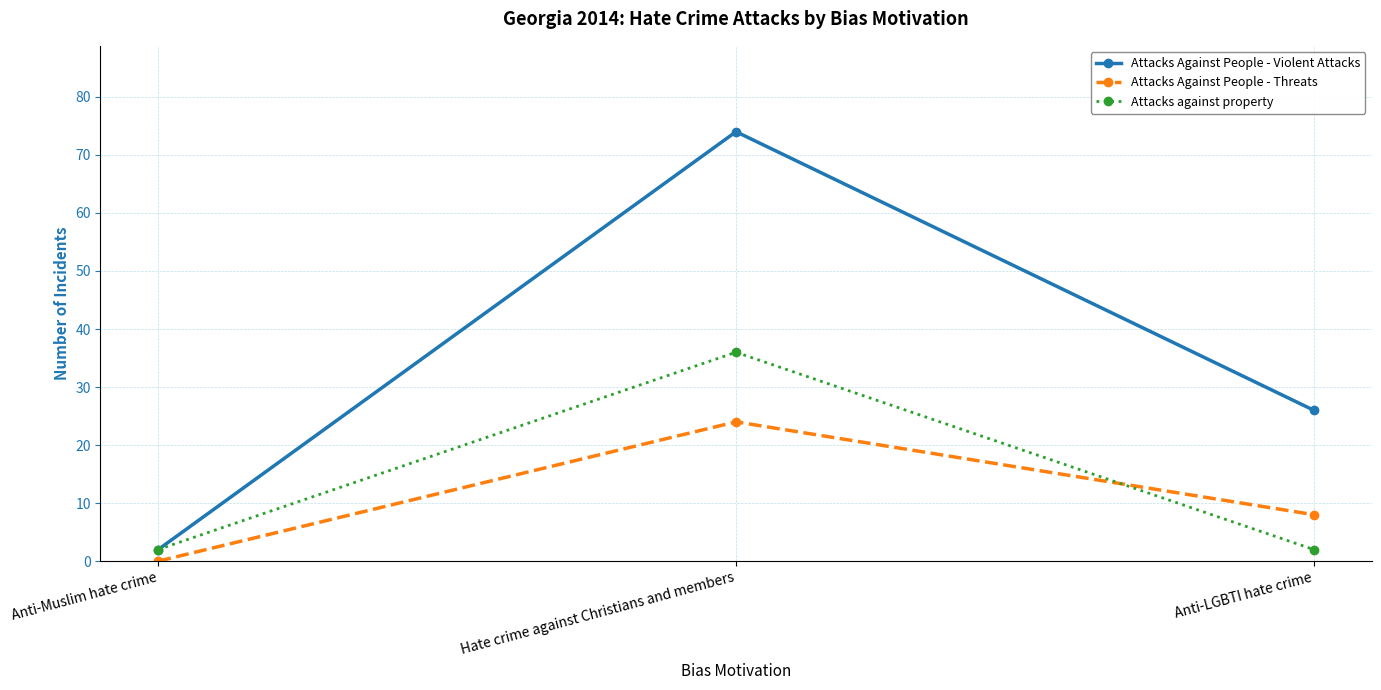

What are all the series names shown in the legend?

Attacks Against People - Violent Attacks, Attacks Against People - Threats, Attacks against property